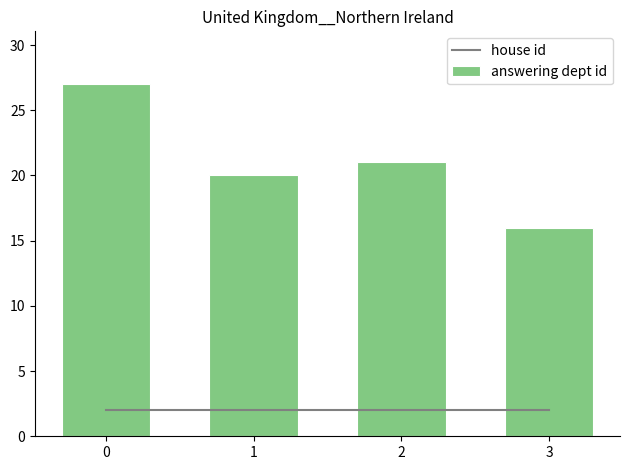

What are all the series names shown in the legend?

house id, answering dept id